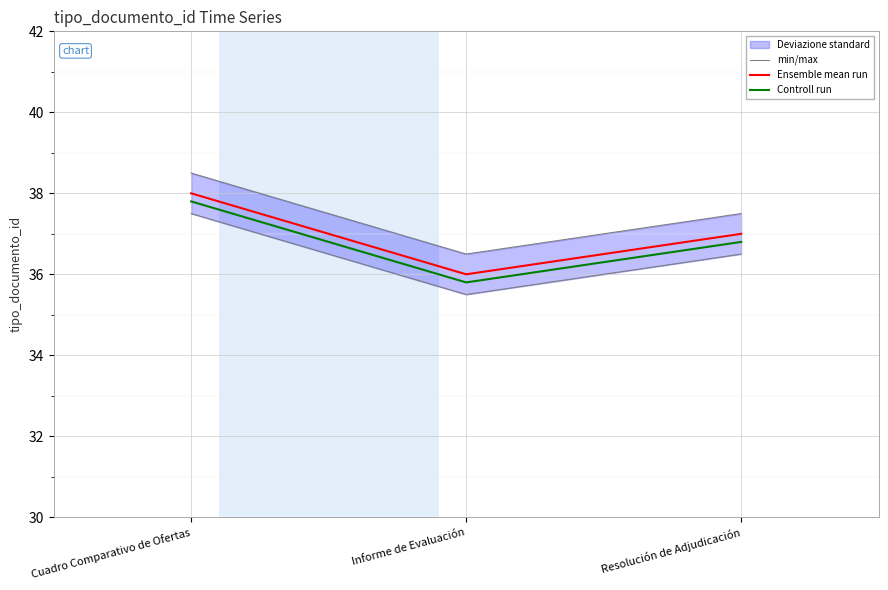

List the labels in order of Ensemble mean run value, smallest first.

Informe de Evaluación, Resolución de Adjudicación, Cuadro Comparativo de Ofertas